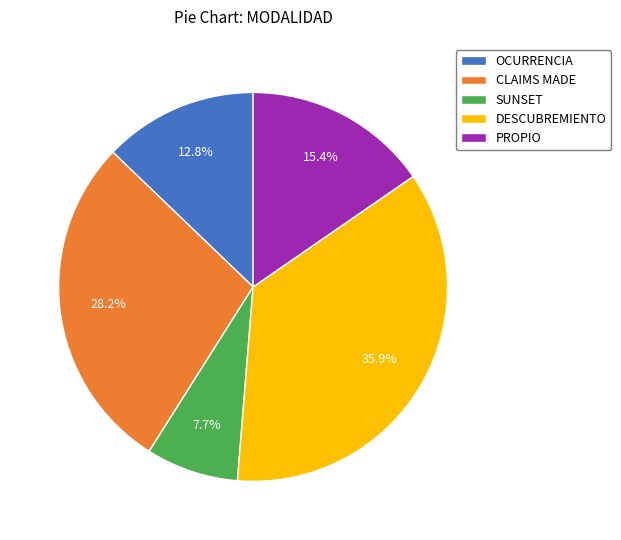

What percentage is the CLAIMS MADE slice, to the nearest percent?

28%